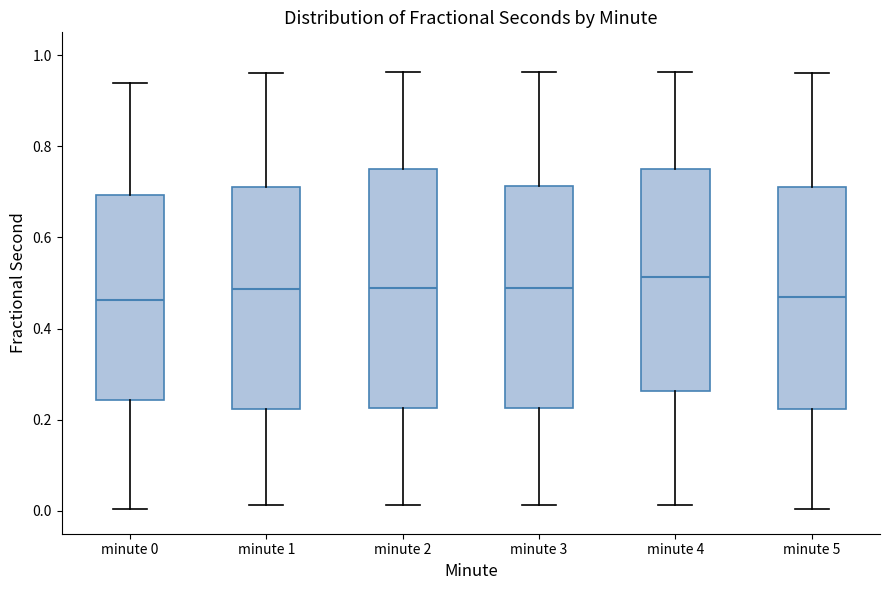

Reading left to right, read every box against the y-axis: the position of its median line, the range the box covers, and the ends of its whiskers. The values are not printed on the chart, so give them approximately, as read against the axis.

minute 0: median 0.46, box 0.24 to 0.70, whiskers 0.00 to 0.94
minute 1: median 0.48, box 0.22 to 0.72, whiskers 0.02 to 0.96
minute 2: median 0.48, box 0.22 to 0.76, whiskers 0.02 to 0.96
minute 3: median 0.48, box 0.22 to 0.72, whiskers 0.02 to 0.96
minute 4: median 0.52, box 0.26 to 0.76, whiskers 0.02 to 0.96
minute 5: median 0.46, box 0.22 to 0.72, whiskers 0.00 to 0.96